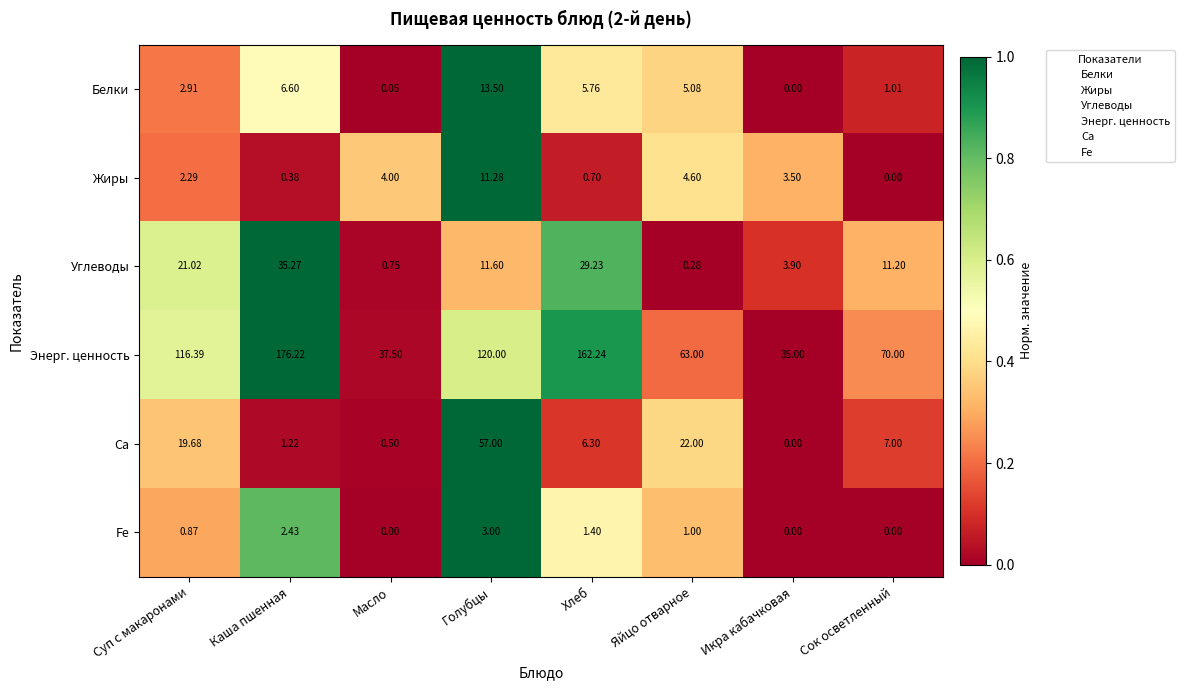

Which series has the largest total across all categories?

Энерг. ценность